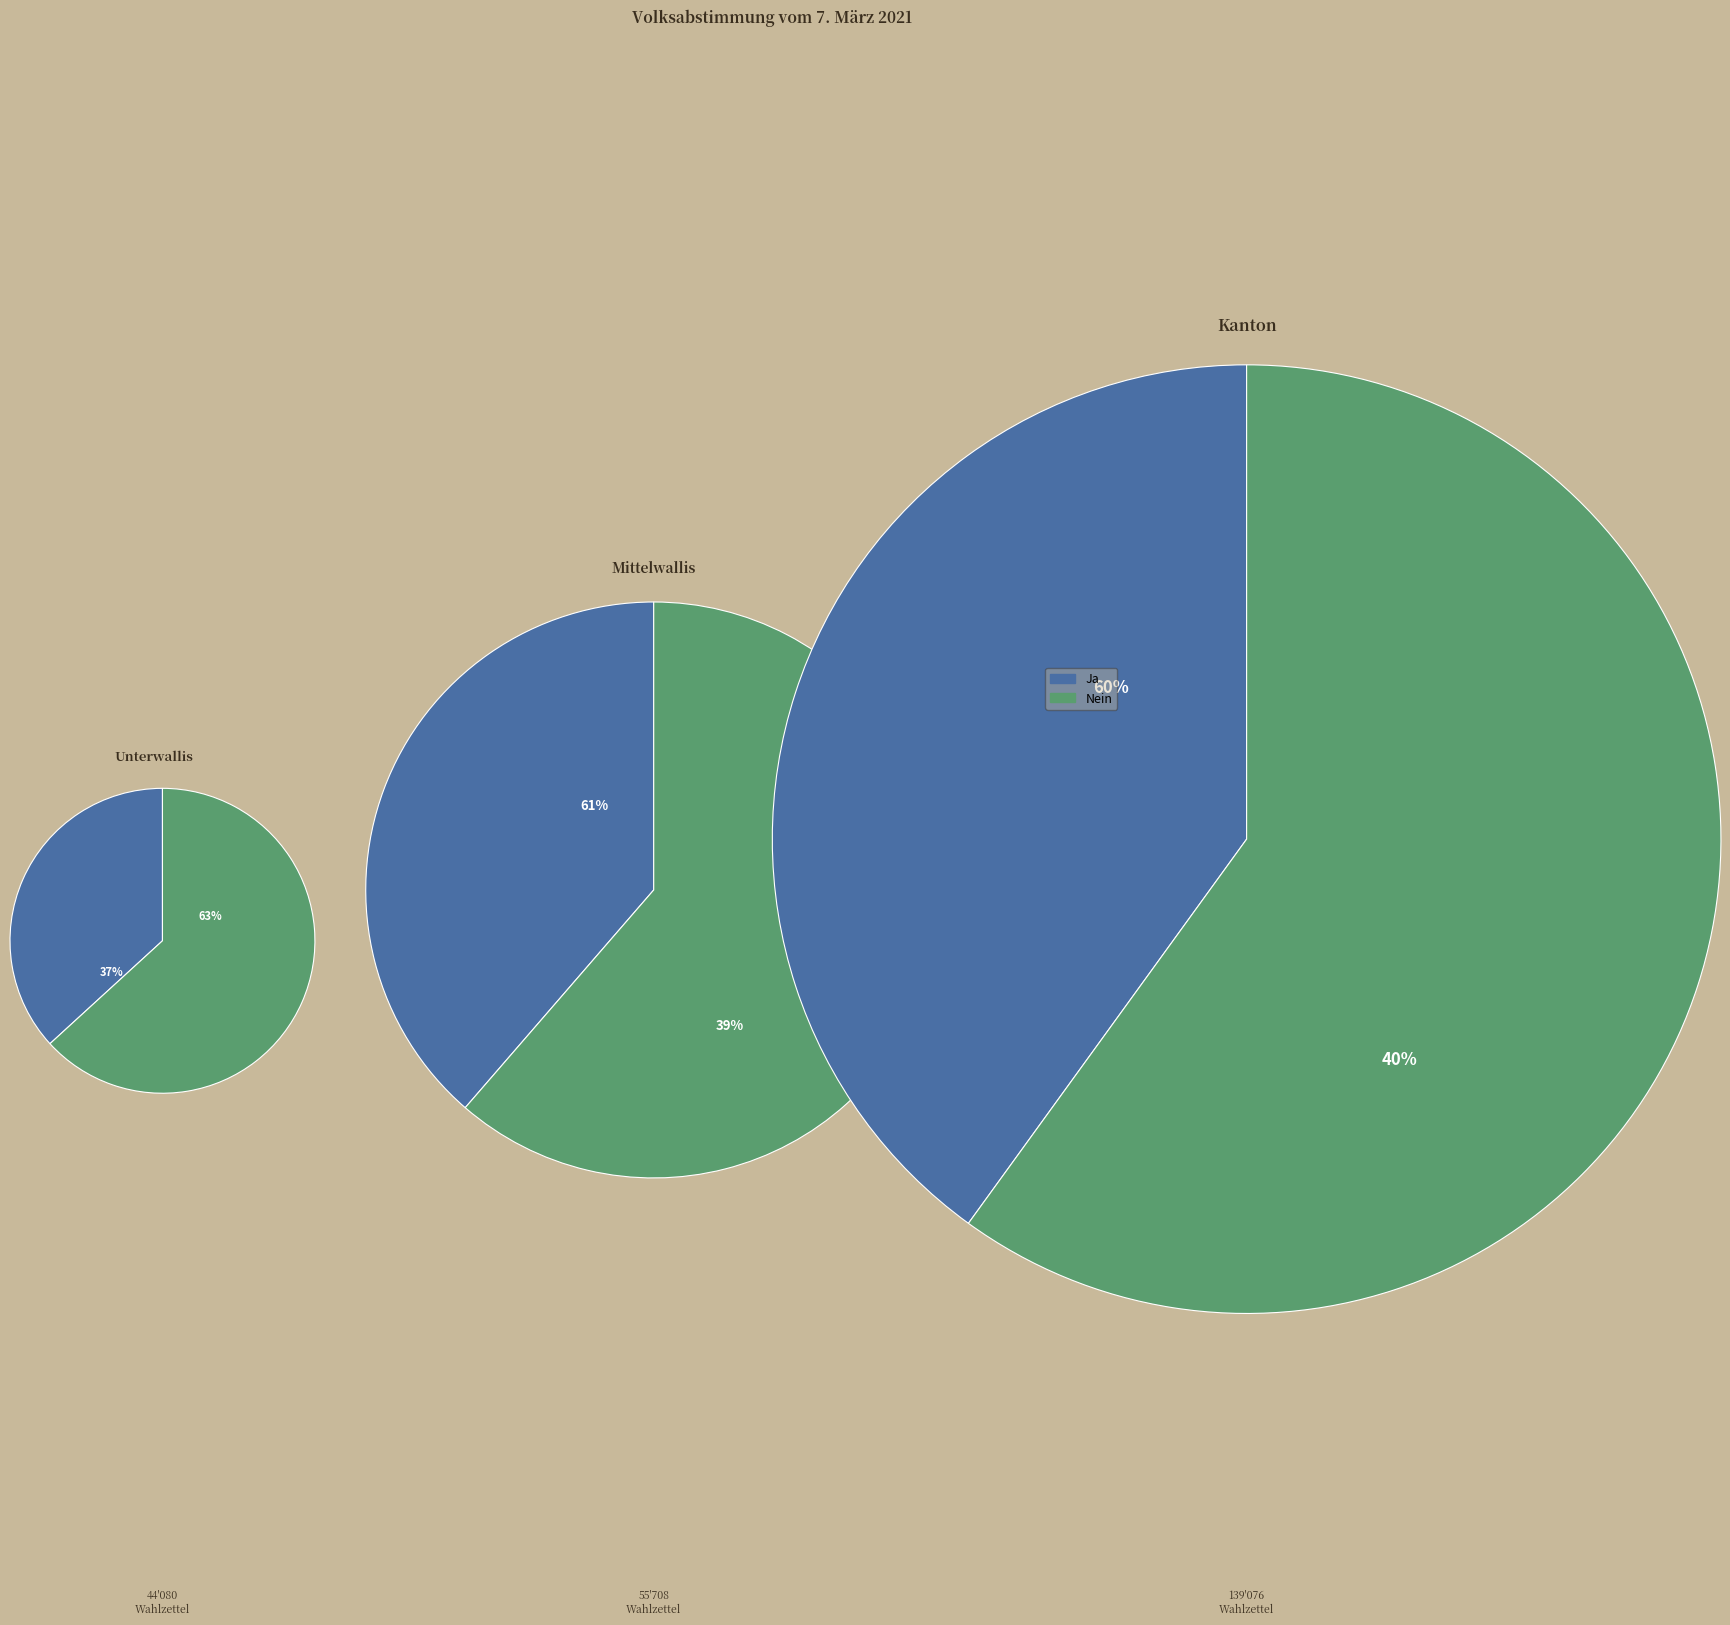

What portion of the pie excludes Unterwallis?

85.5%